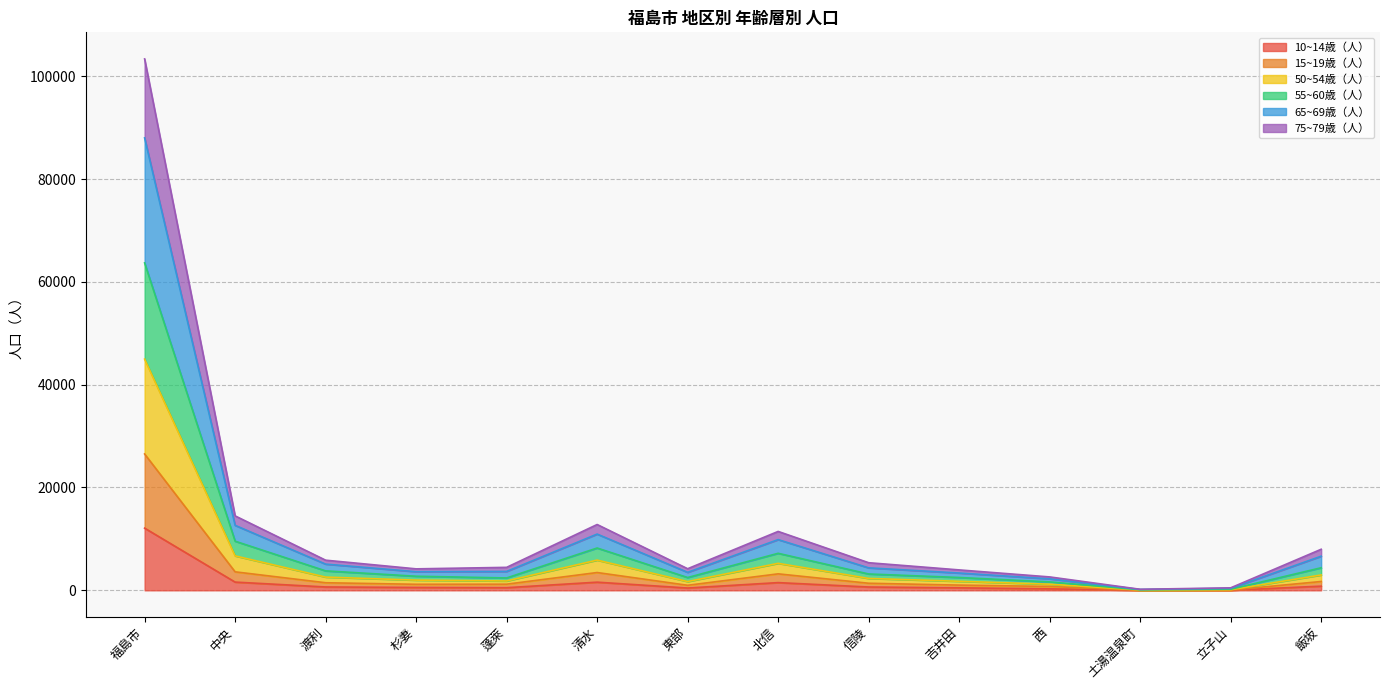

At which label does 10~14歳（人） first exceed 644?

福島市